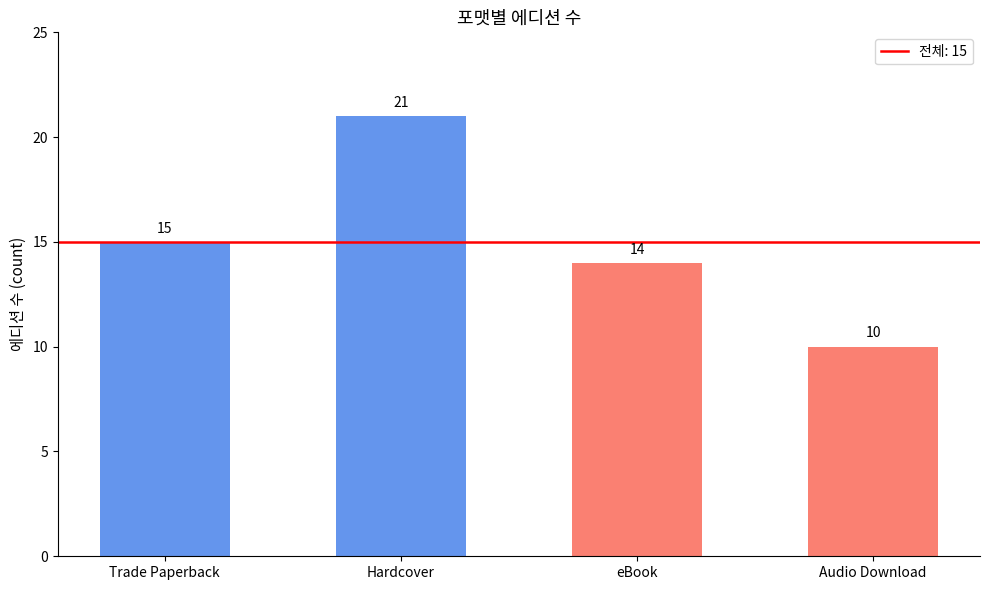

The value at eBook is 14. True or false?

True